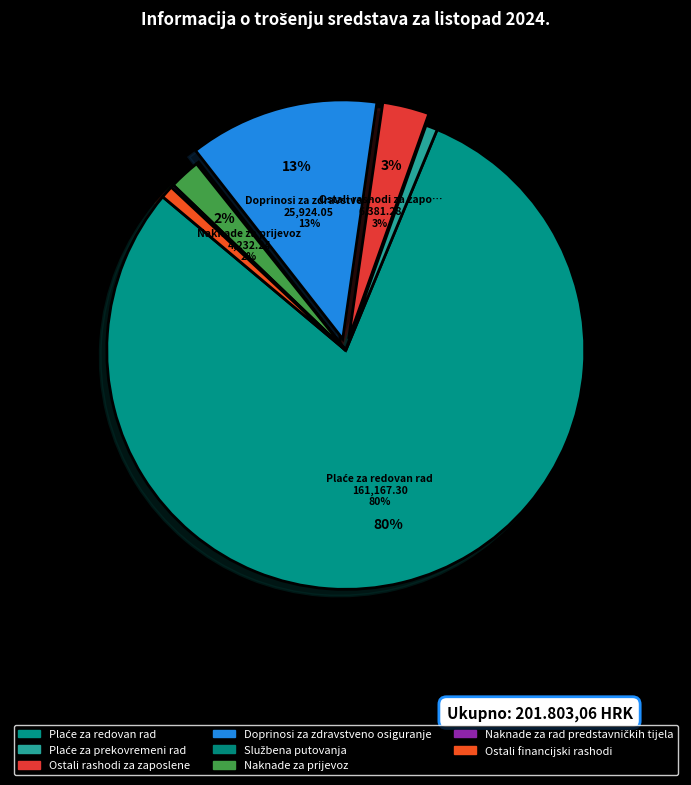

What is the smallest slice in the pie chart?

Službena putovanja